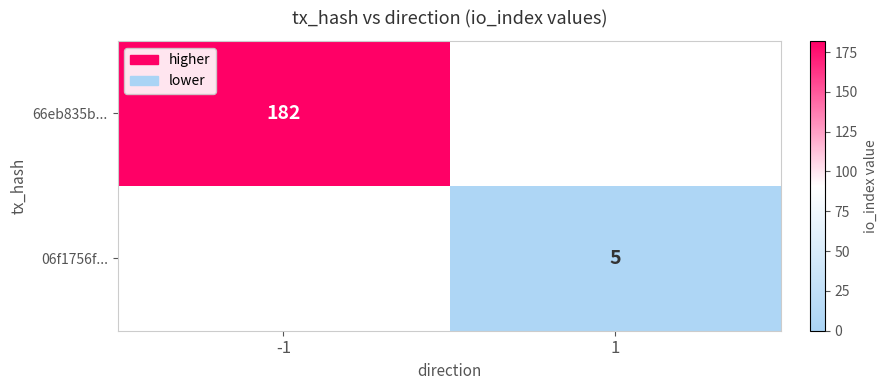

Is it true that 66eb835b... equals 182 at -1?

True